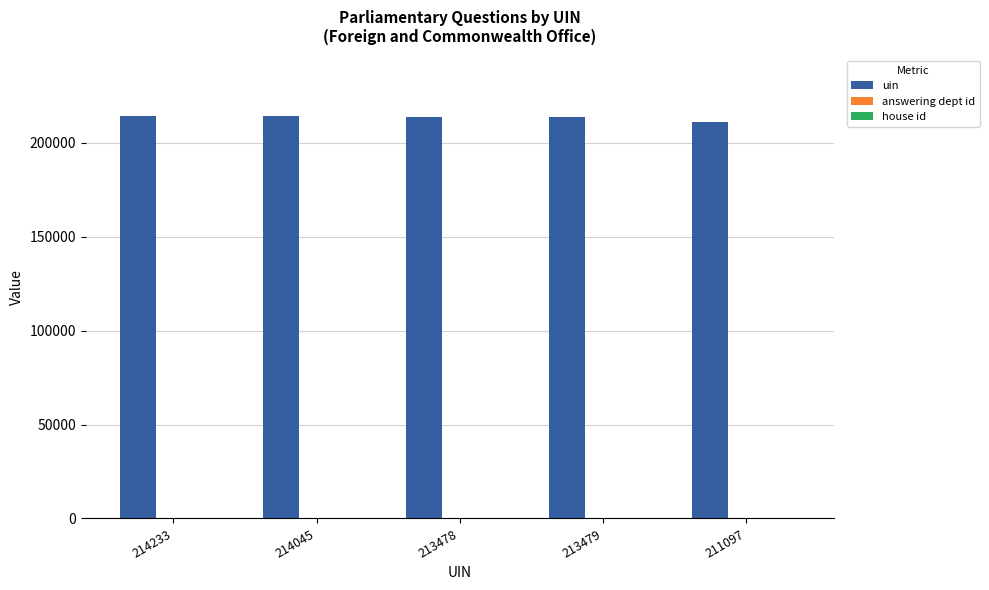

What is the sum of all uin values?

1066332